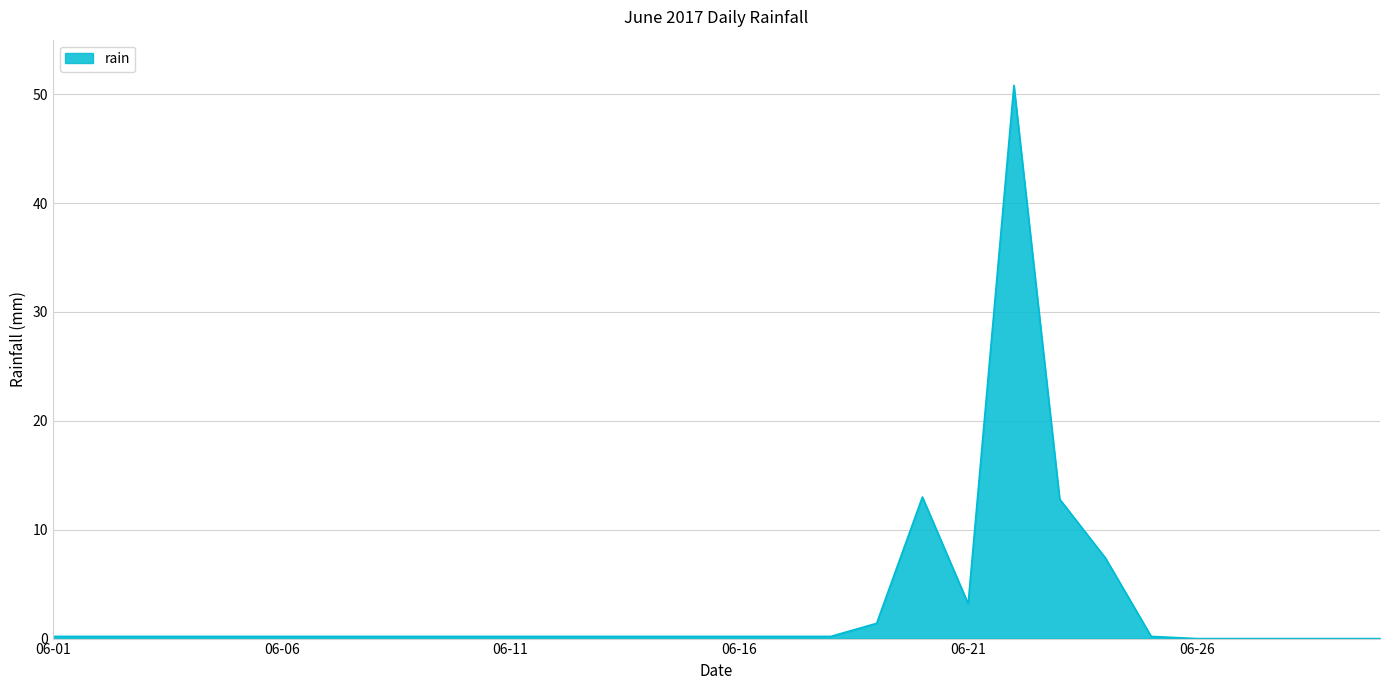

What is the maximum value shown in the chart?

50.8